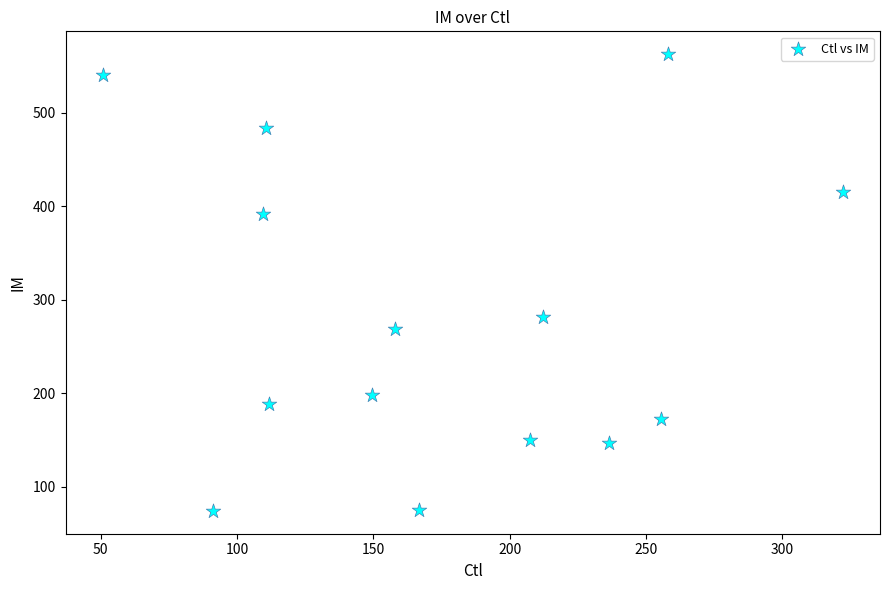

What Y value in the scatter plot is closest to 318?

281.1